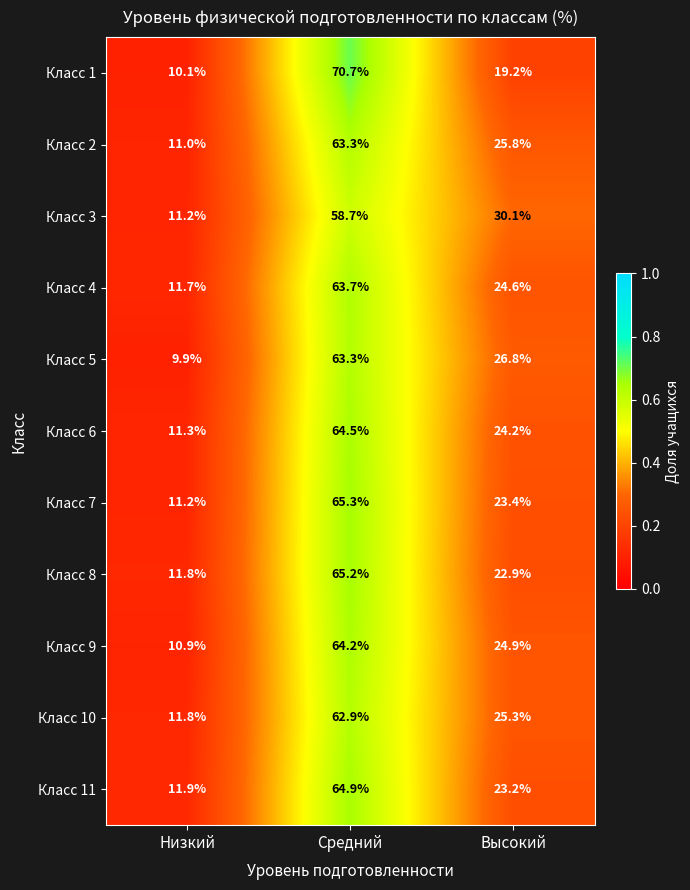

Where is Класс 1 nearest to the value 40?

Высокий